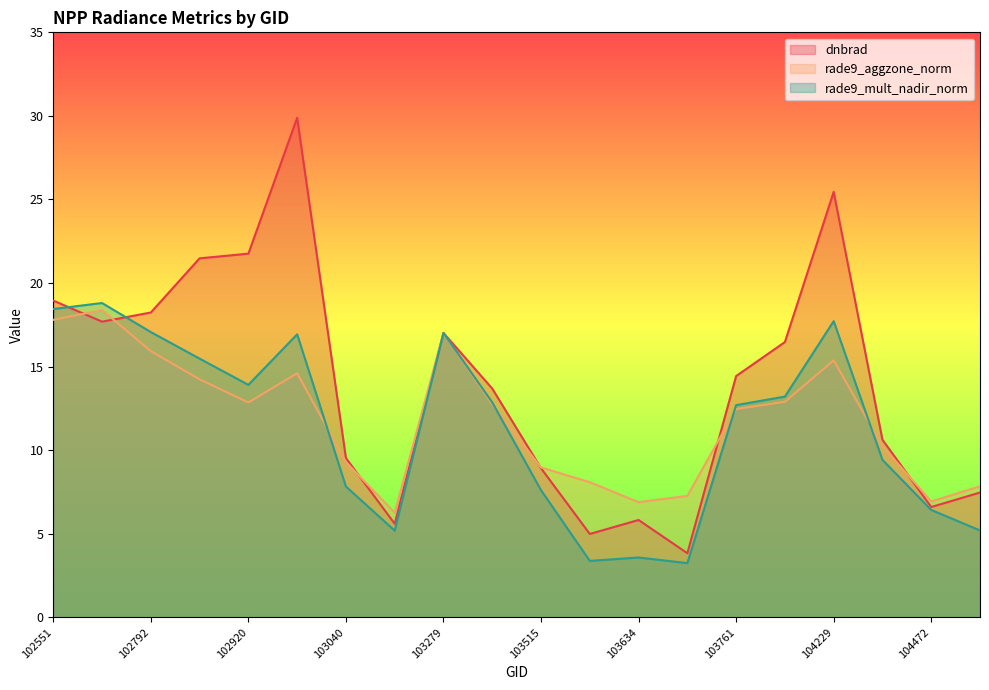

What is the value of the rade9_mult_nadir_norm point at the 12th from the left?

3.4